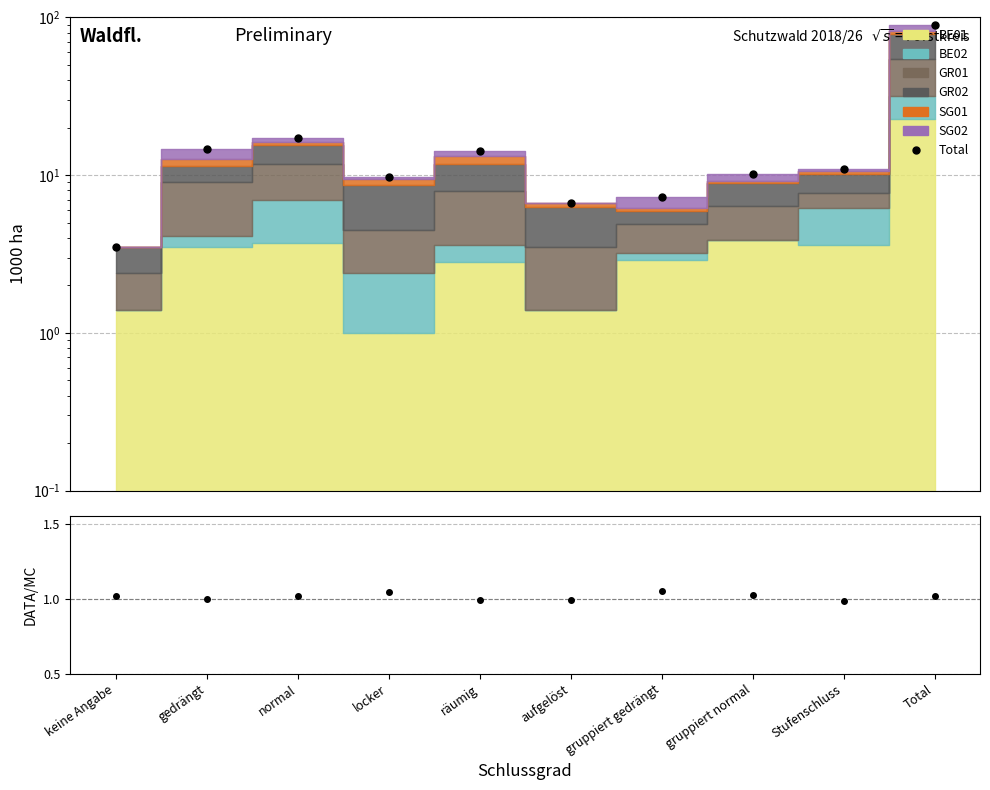

At which category does the data reach its first local peak?

normal